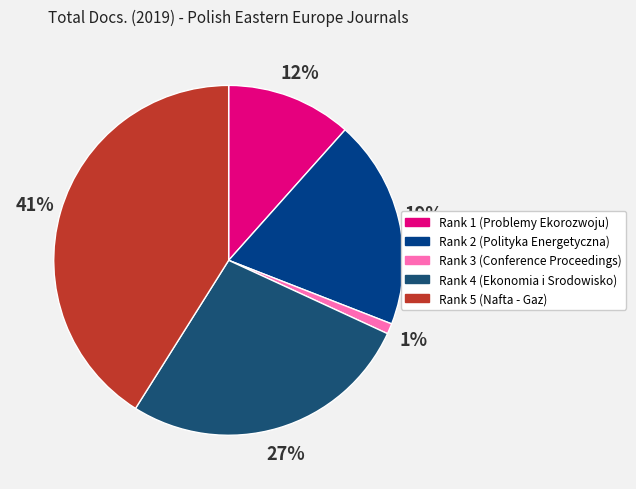

Between Rank 2 (Polityka Energetyczna) and Rank 3 (Conference Proceedings), which is larger?

Rank 2 (Polityka Energetyczna)